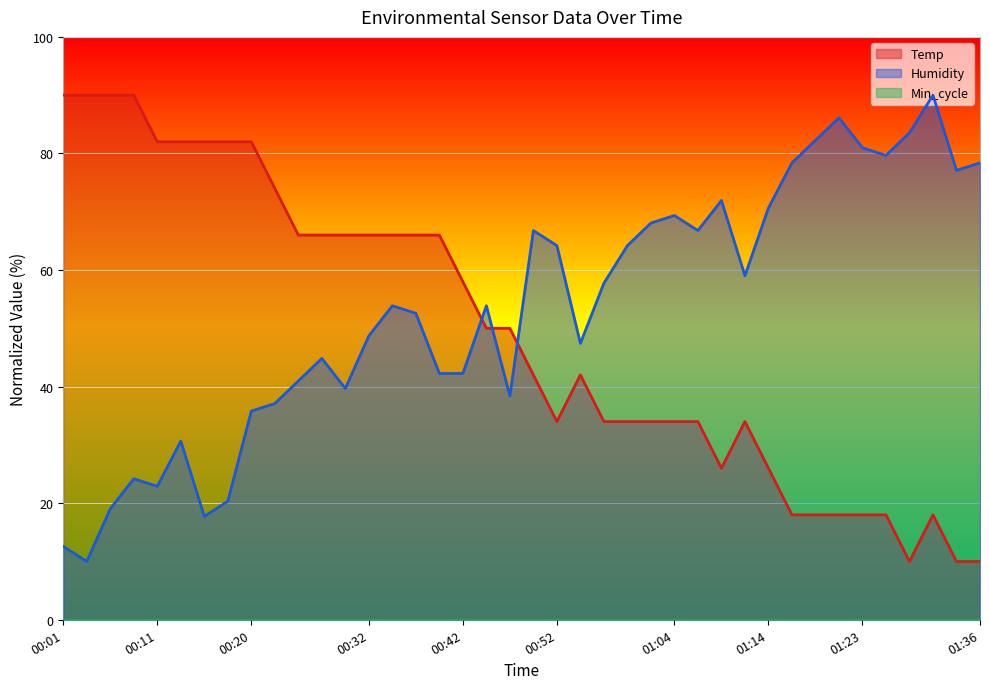

True or false: Temp has a value of 27.2 at 00:28.

False